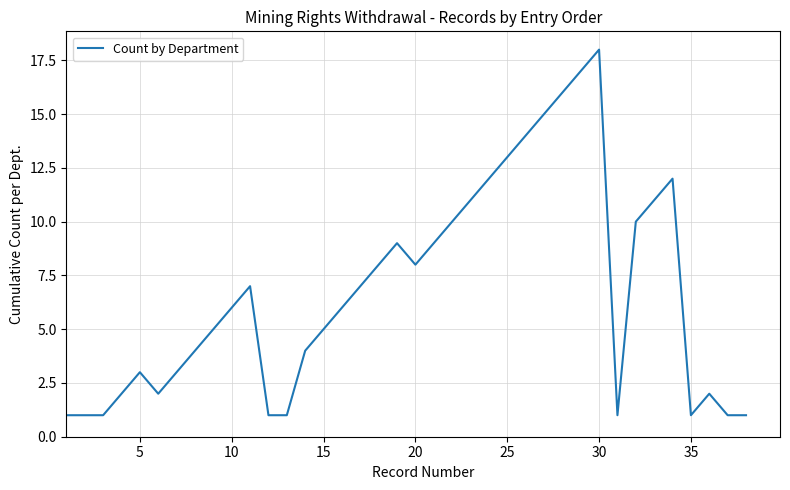

What is the maximum value shown in the chart?

18